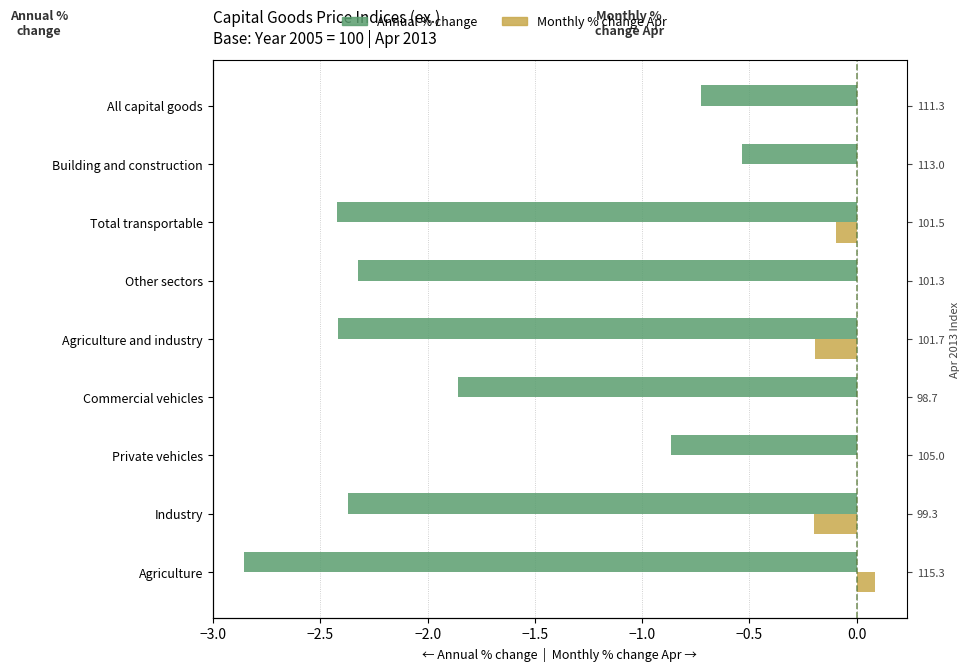

Rank the series by their maximum value, from highest to lowest.

Monthly % change Apr (right), Annual % change (left)